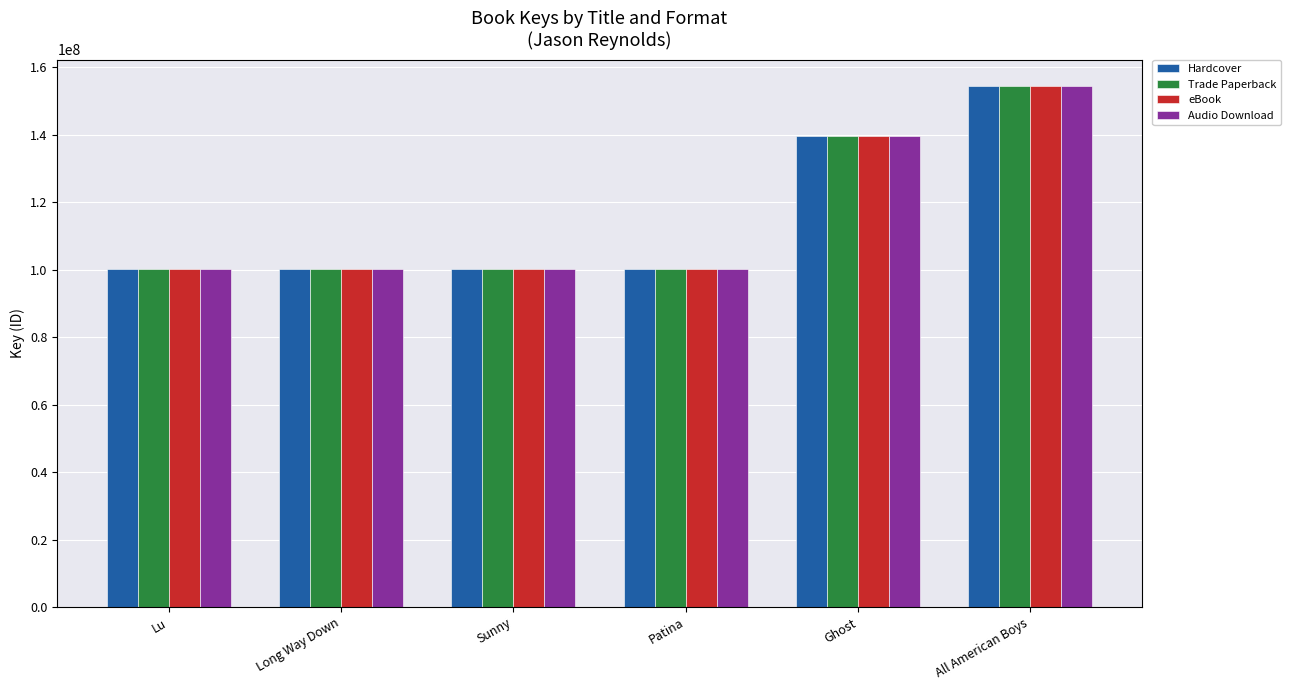

Which category has the highest value in the Audio Download series?

All American Boys